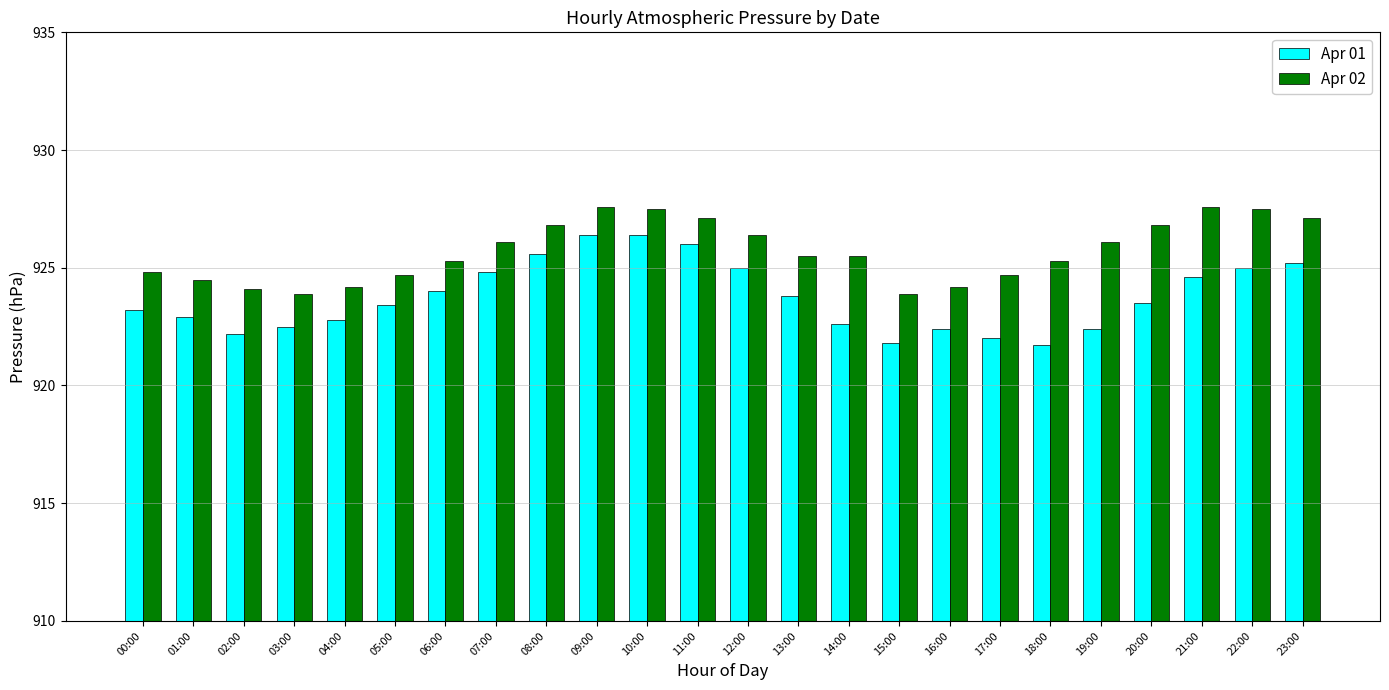

Where does the Apr 01 series first go above 923?

00:00